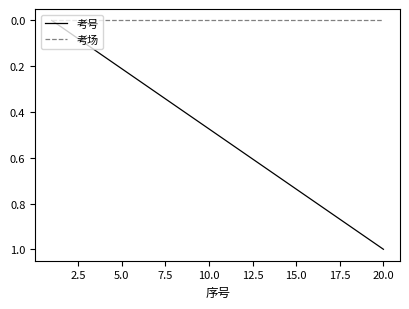

Which series has the largest total across all categories?

考号